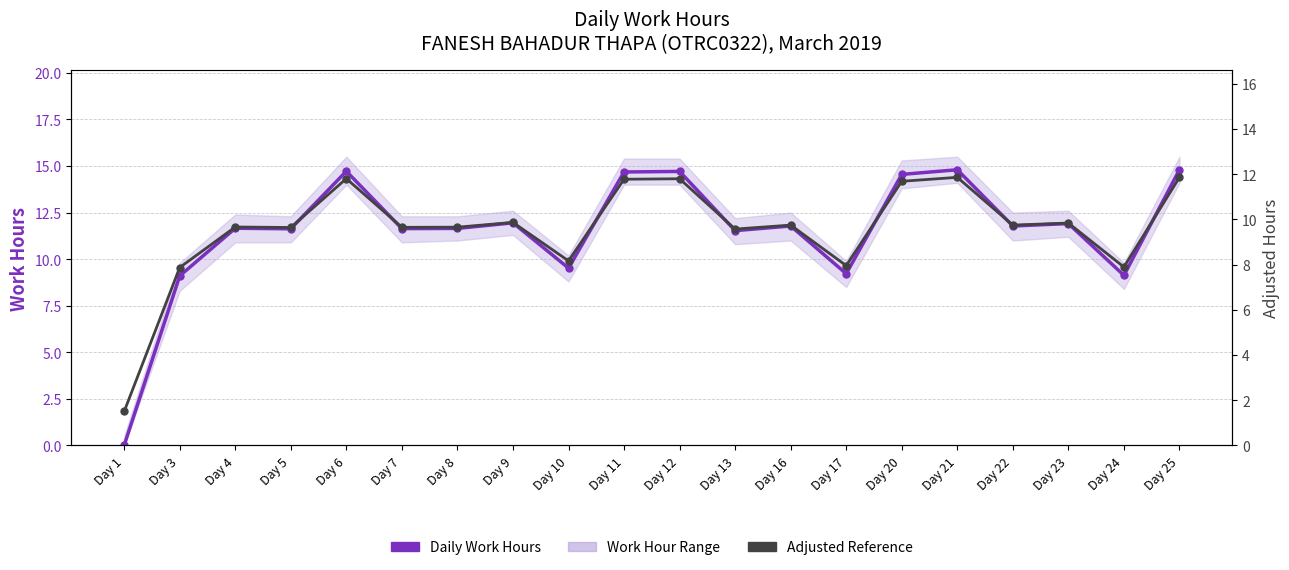

How many categories are shown in the chart?

20